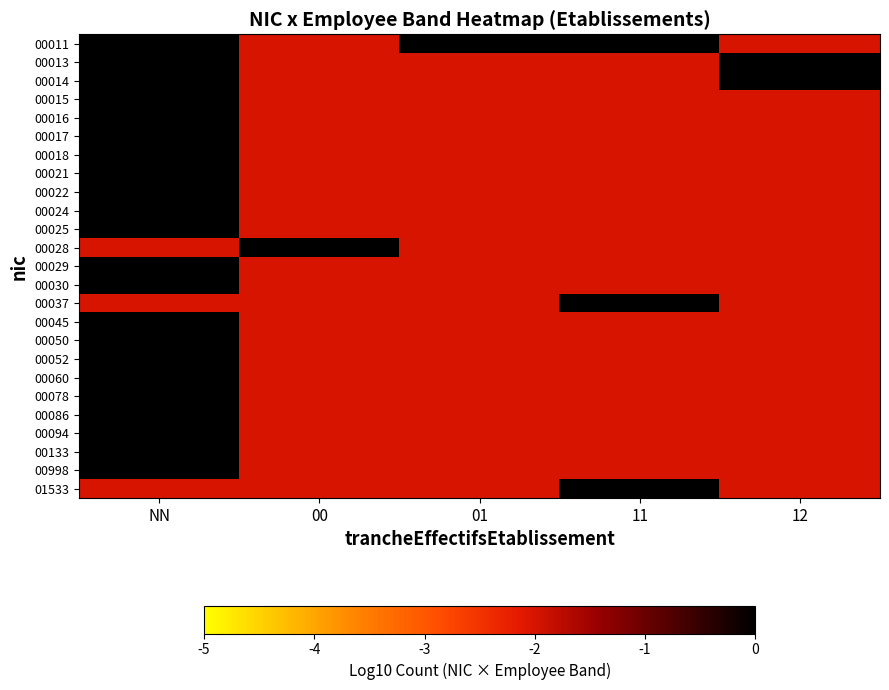

What is the spread (max minus min) of values at NN?

2